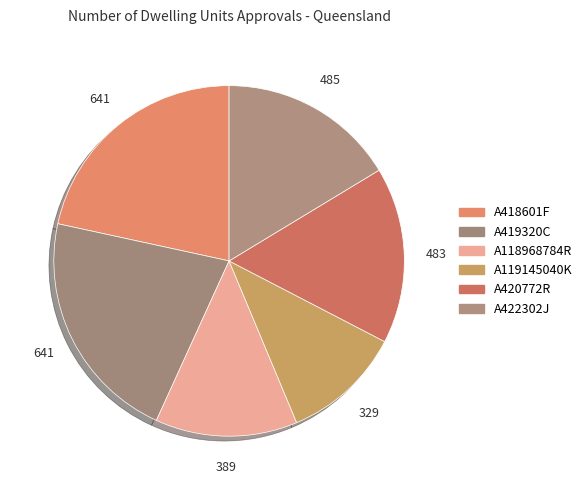

How many segments does this pie chart have?

6